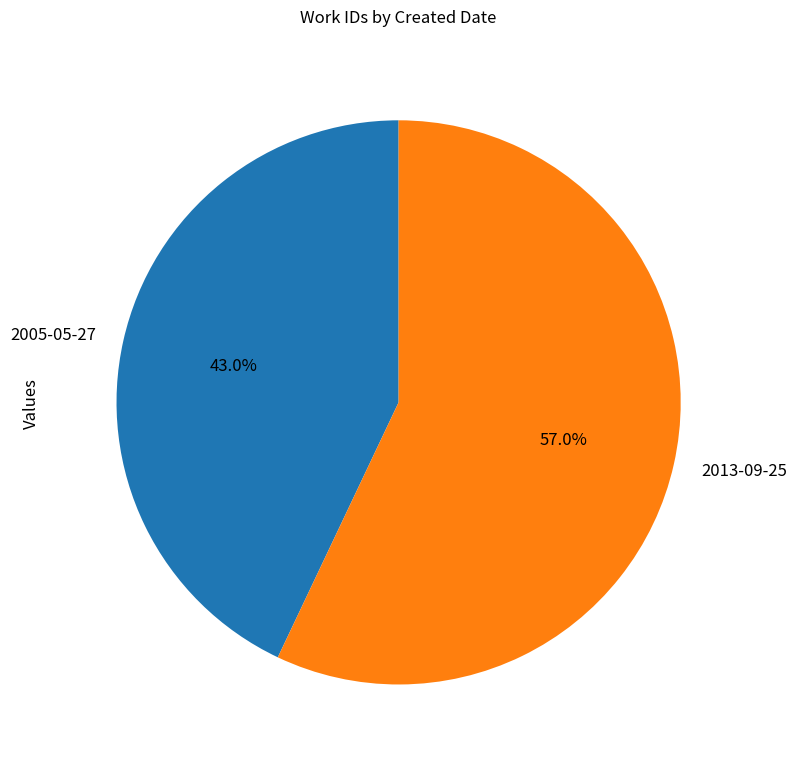

True or false: 2013-09-25 accounts for 71% of the total.

False